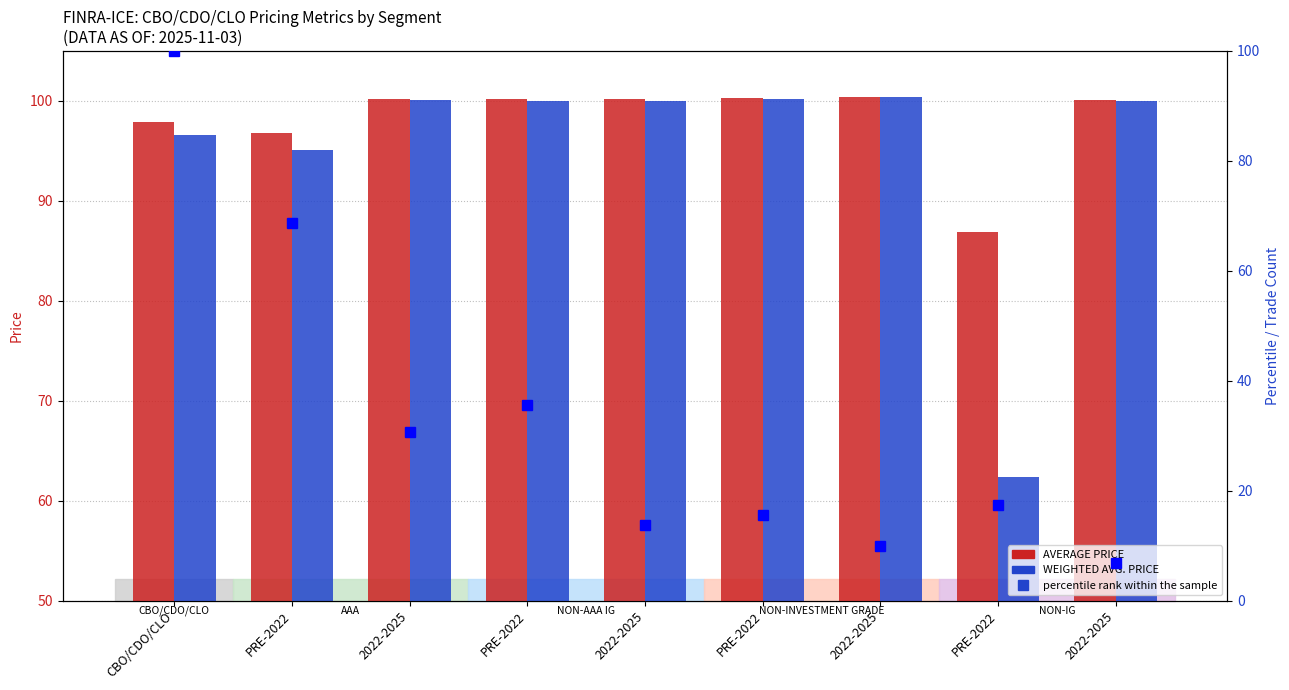

What is the minimum value for WEIGHTED AVG. PRICE?

62.4